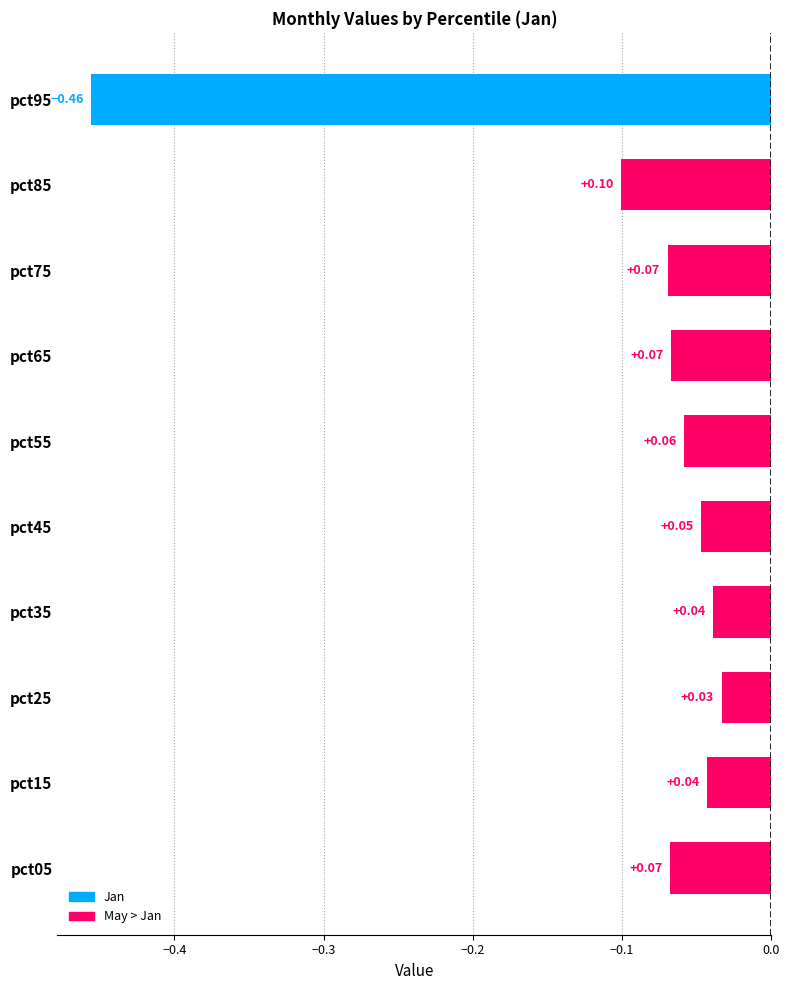

What is the difference between the maximum and minimum values?

0.4